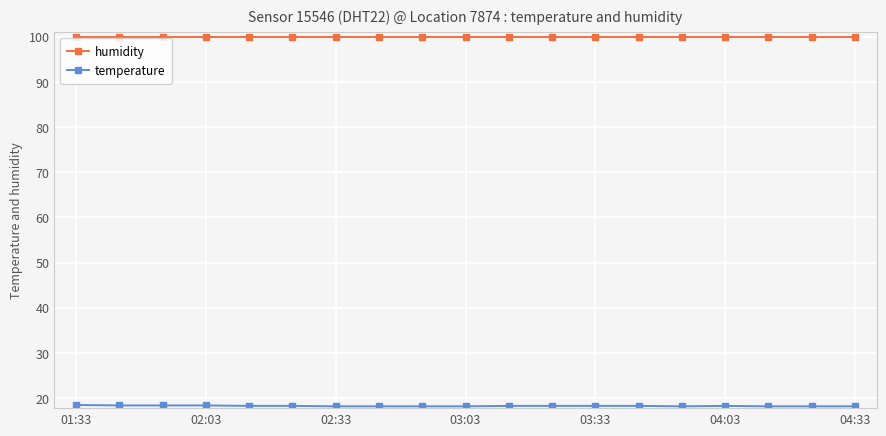

What is the minimum value shown in the chart?

18.2